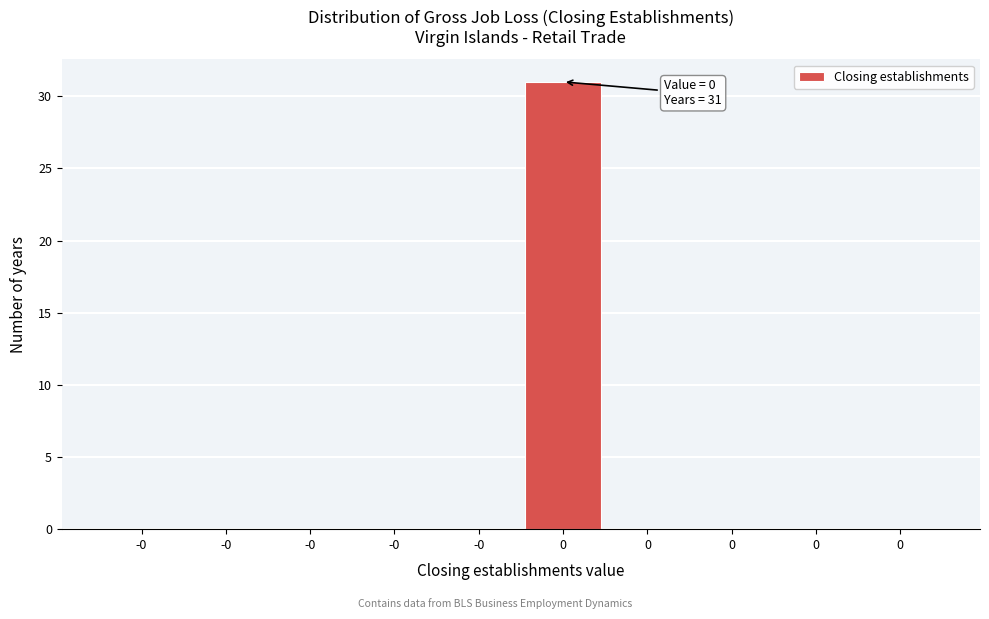

Are the bars horizontal?

No